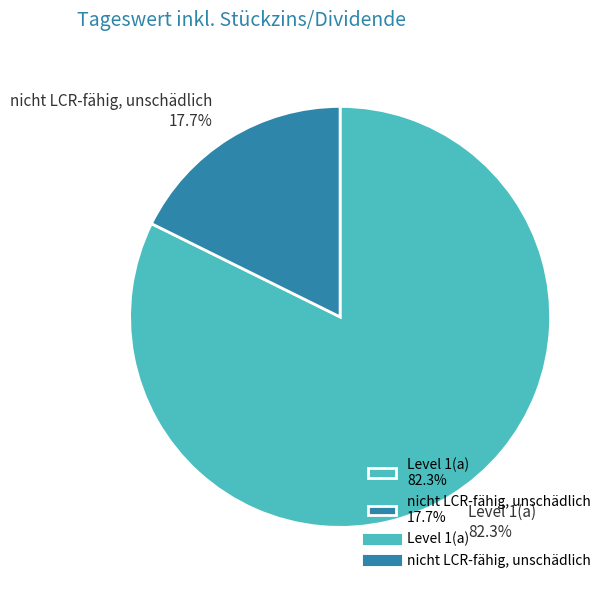

Count the number of slices in the pie.

2